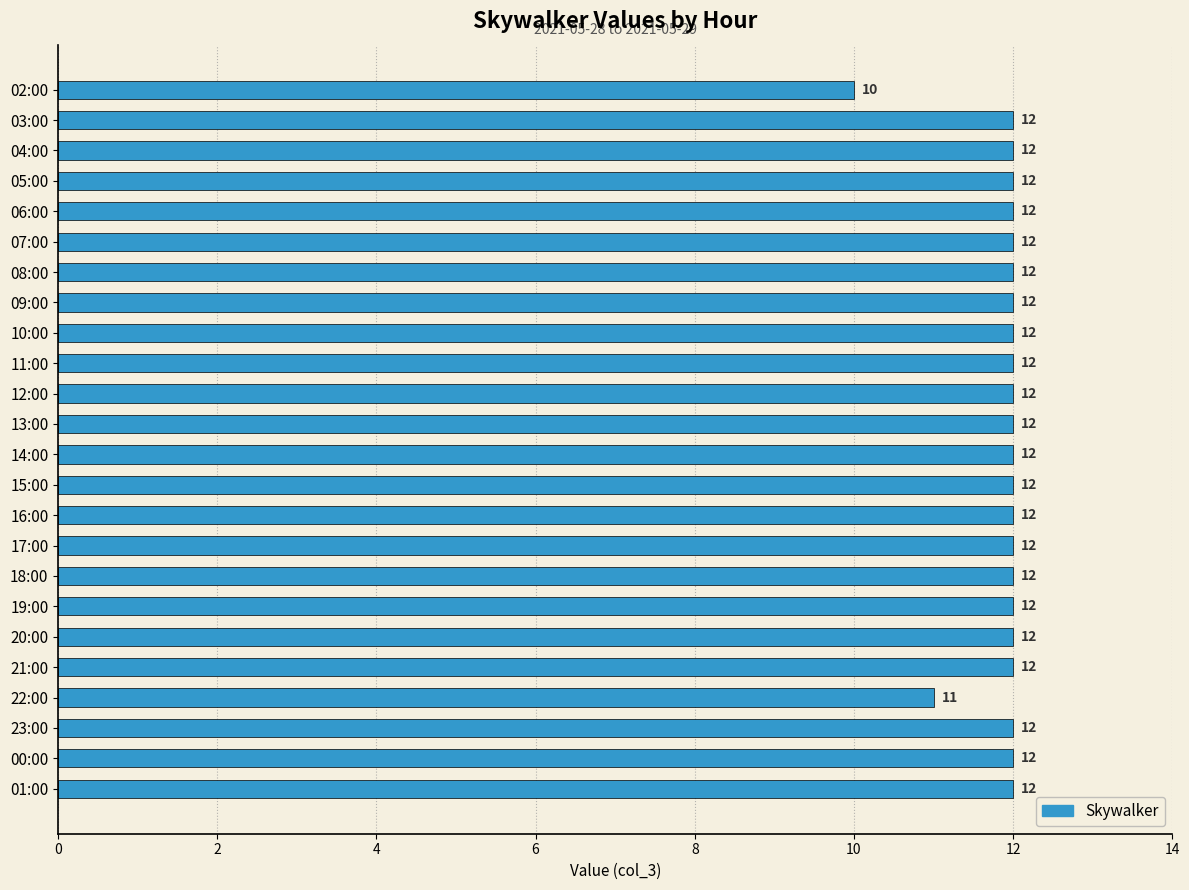

What is the greatest value displayed?

12